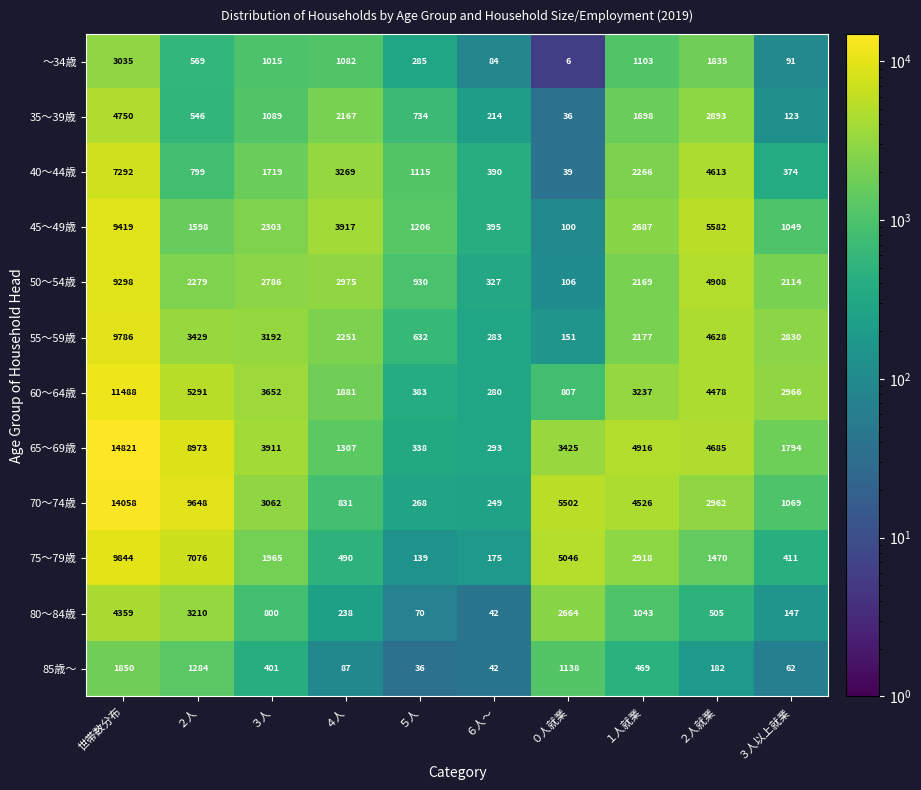

At which category does the chart reach its peak across all series?

世帯数分布